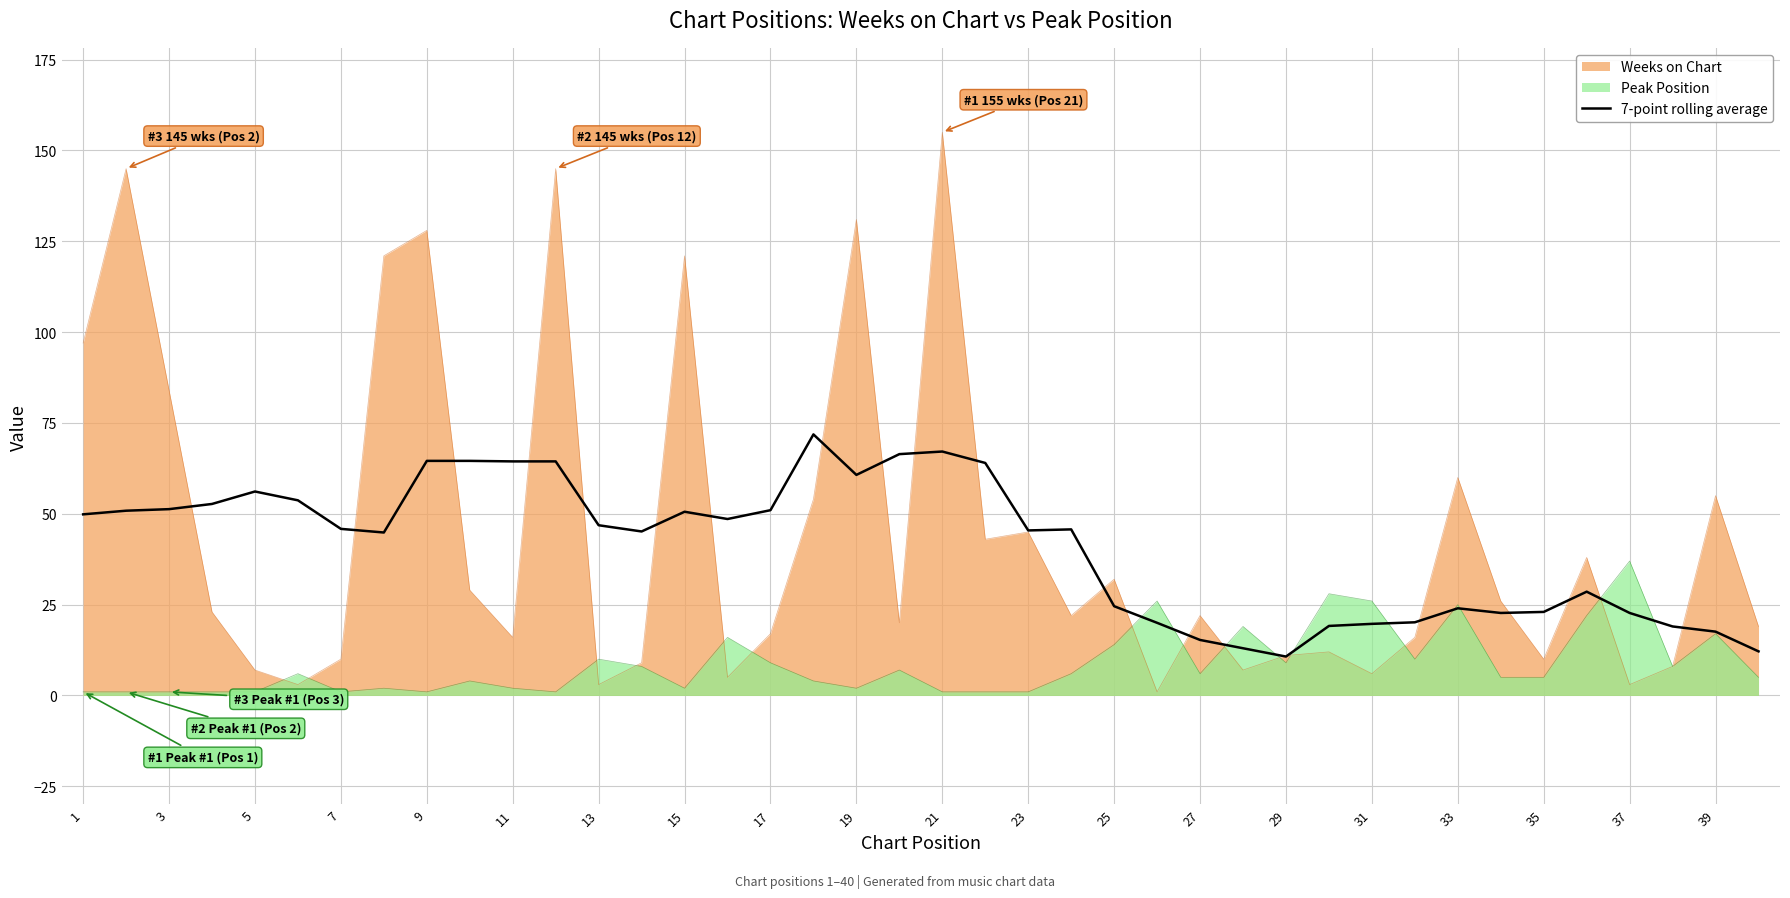

At which category does the chart reach its peak across all series?

21